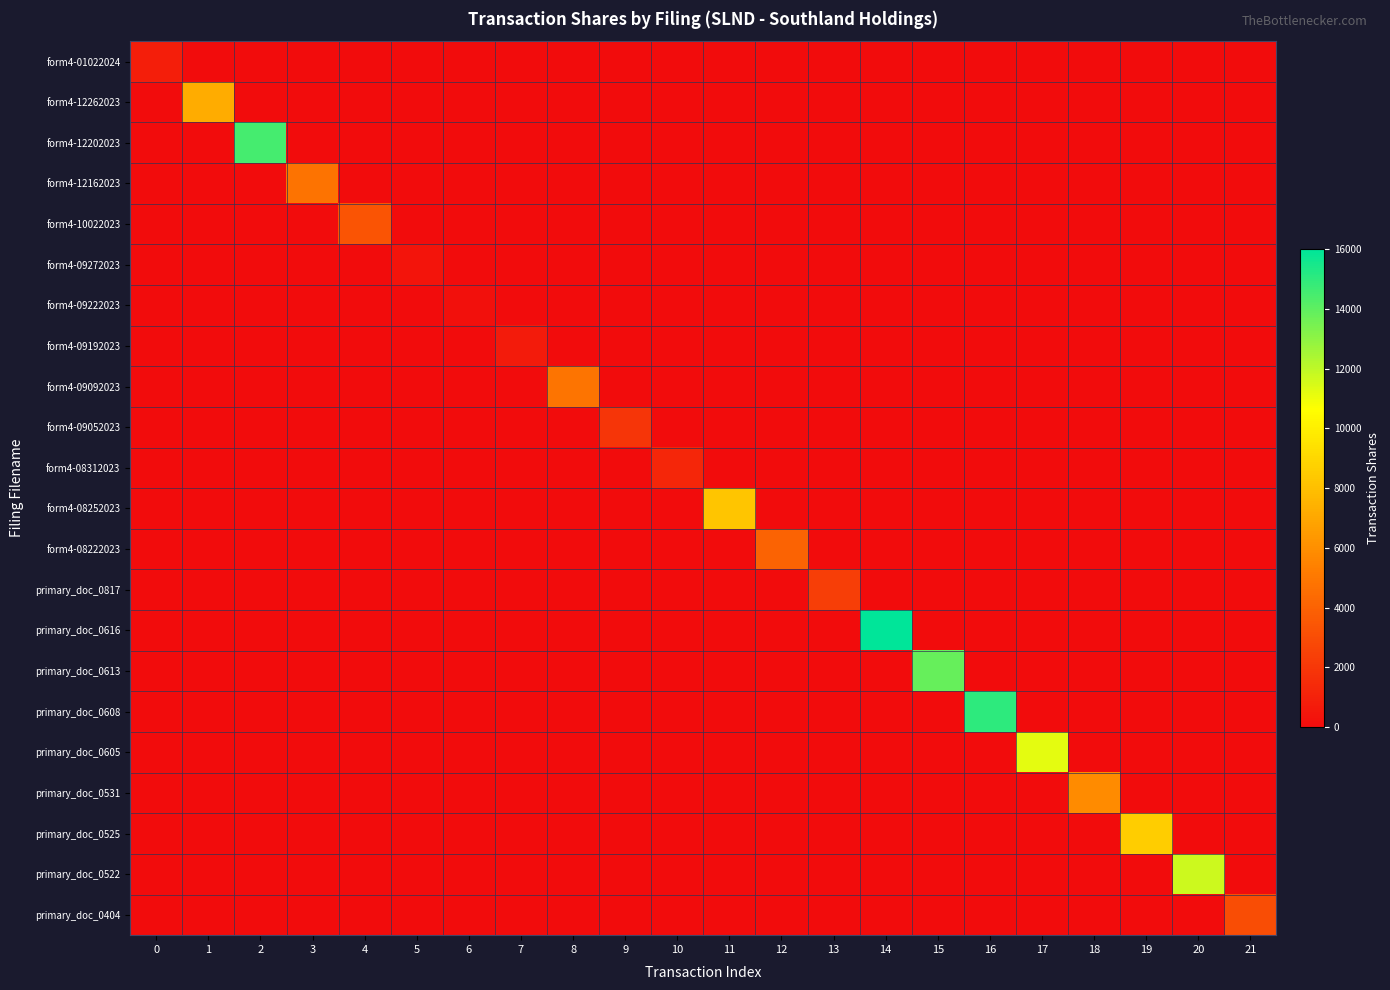

List the labels in order of form4-01022024 value, largest first.

0, 1, 2, 3, 4, 5, 6, 7, 8, 9, 10, 11, 12, 13, 14, 15, 16, 17, 18, 19, 20, 21